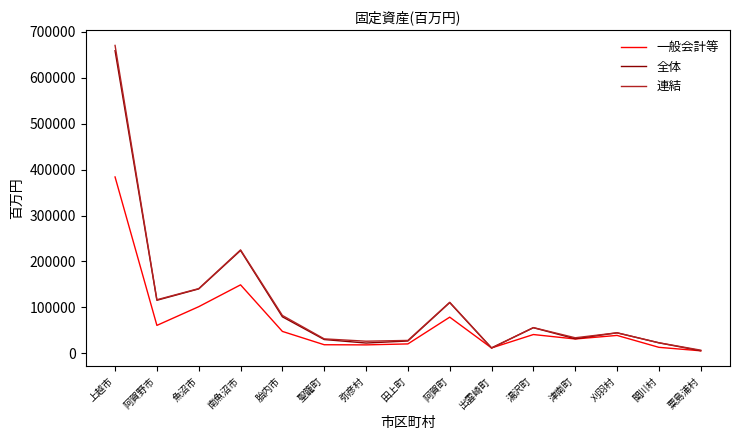

Is the value of 全体 at 田上町 greater than the value of 連結 at 魚沼市?

No